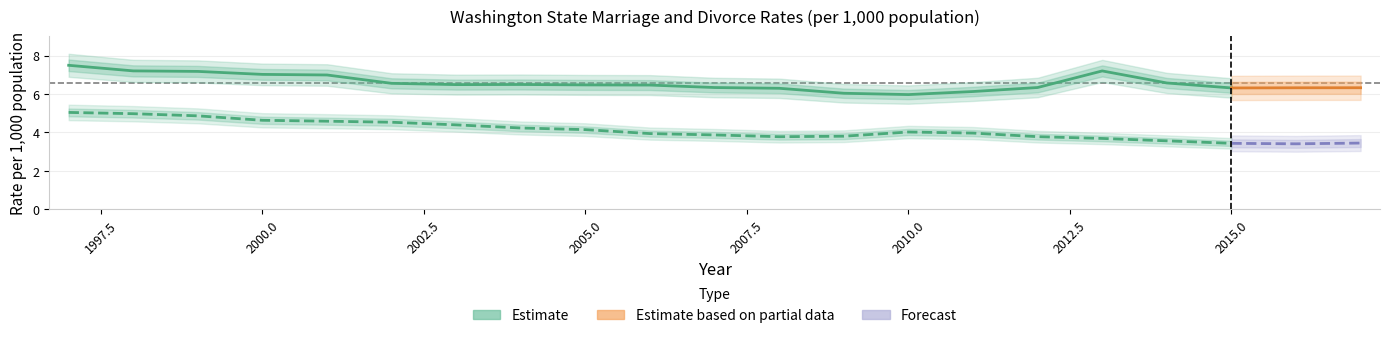

At which category is the sum across all series the highest?

1997